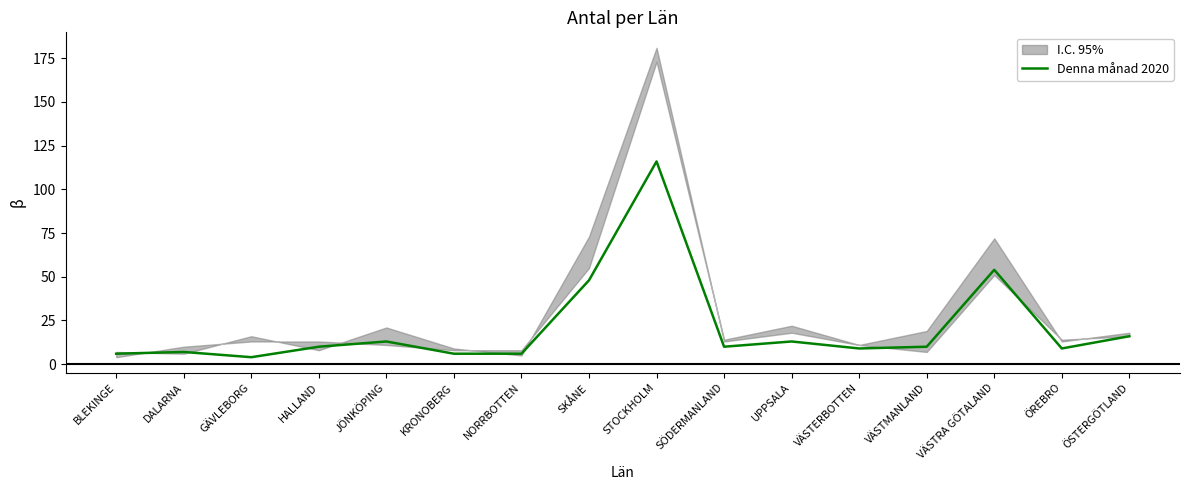

Reading left to right, what are all the values shown in this chart?

6	7	4	10	13	6	6	48	116	10	13	9	10	54	9	16